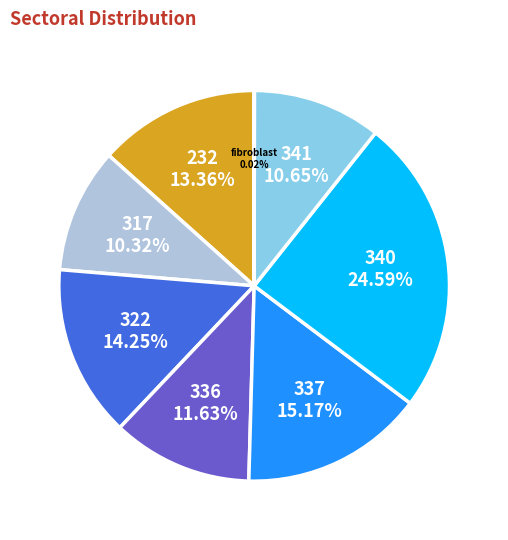

Is it true that 337 is 24% of the pie?

False